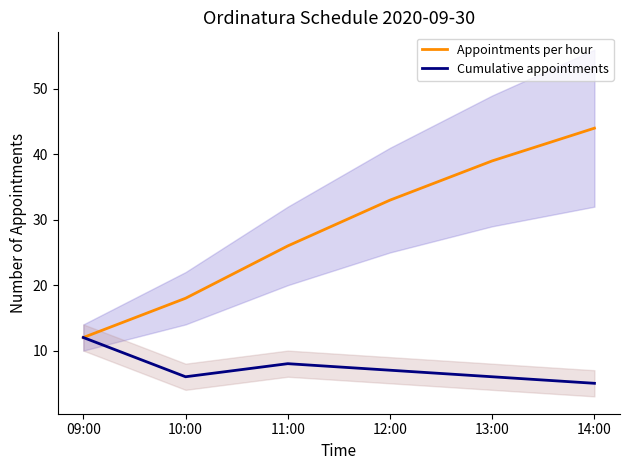

The value of Appointments per hour at 12:00 is 33. True or false?

True